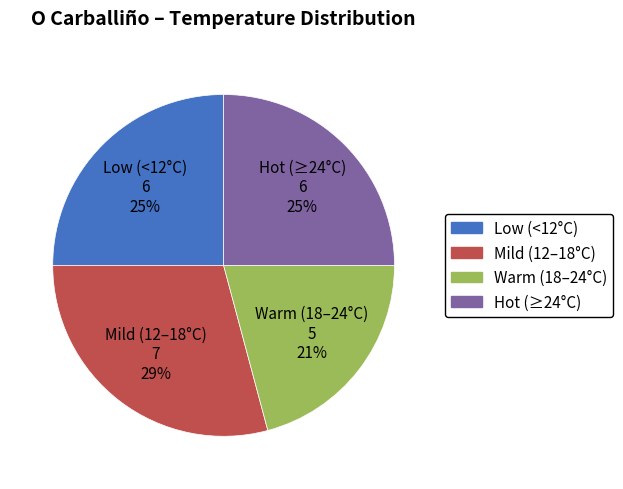

Is there a majority slice in this chart?

No